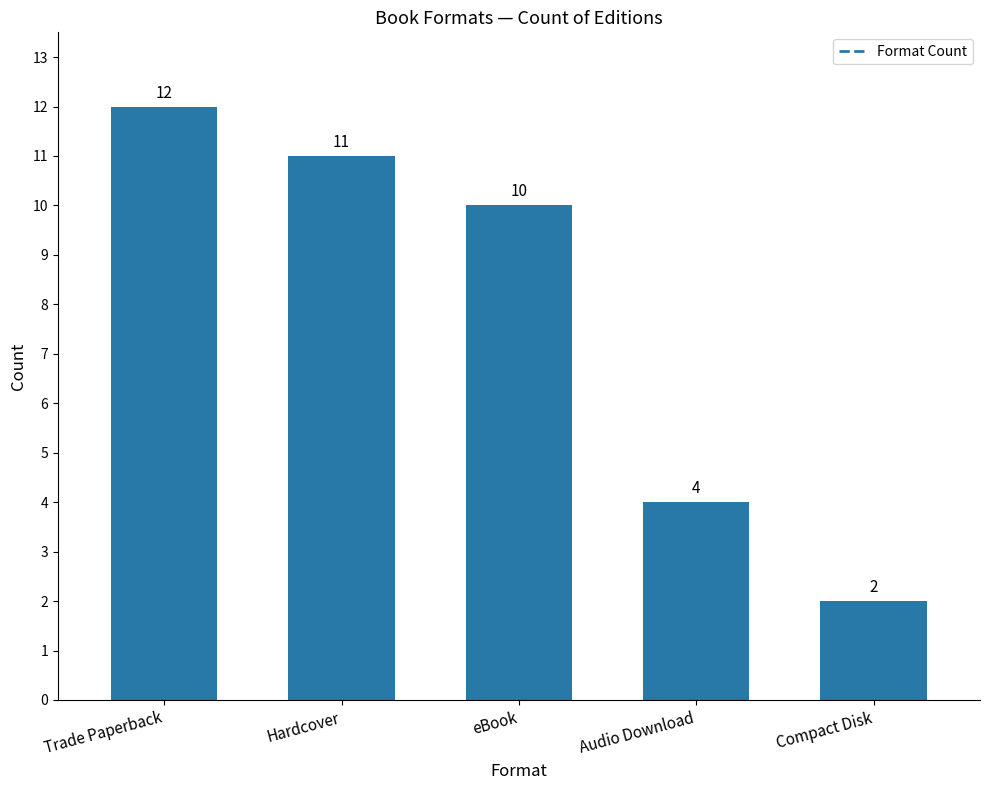

Is it true that the value at Hardcover is 17?

False